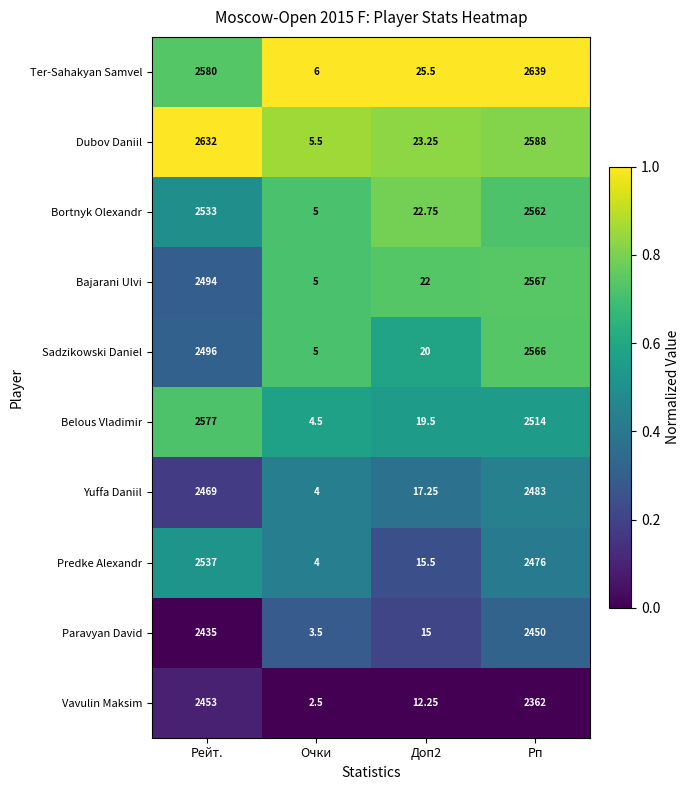

List the series in order of their peak value, highest first.

Ter-Sahakyan Samvel, Dubov Daniil, Belous Vladimir, Bajarani Ulvi, Sadzikowski Daniel, Bortnyk Olexandr, Predke Alexandr, Yuffa Daniil, Vavulin Maksim, Paravyan David